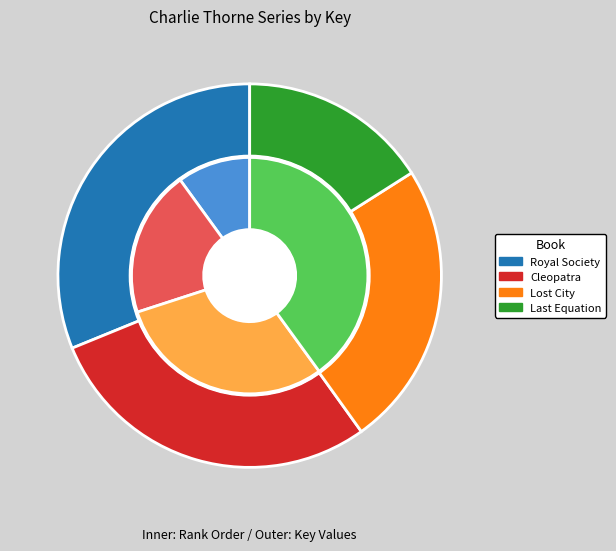

Approximately how many times larger is the value at Charlie Thorne and the Lost City compared to Charlie Thorne and the Royal Society?

0.8